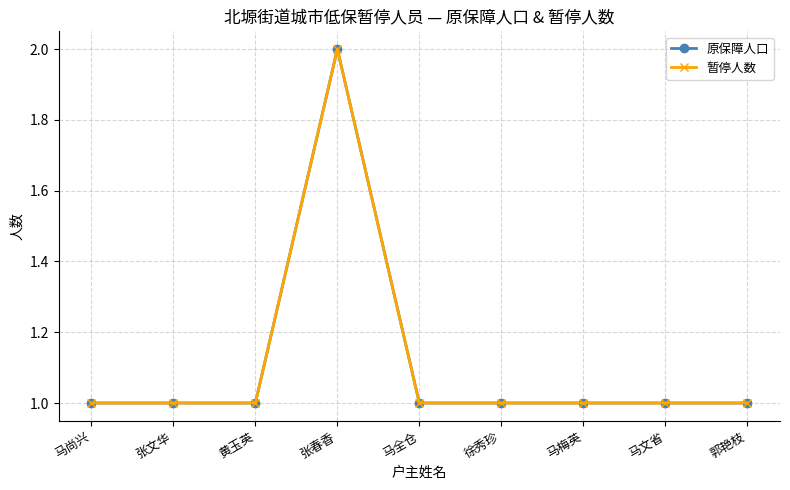

How many lines are shown in the chart?

2